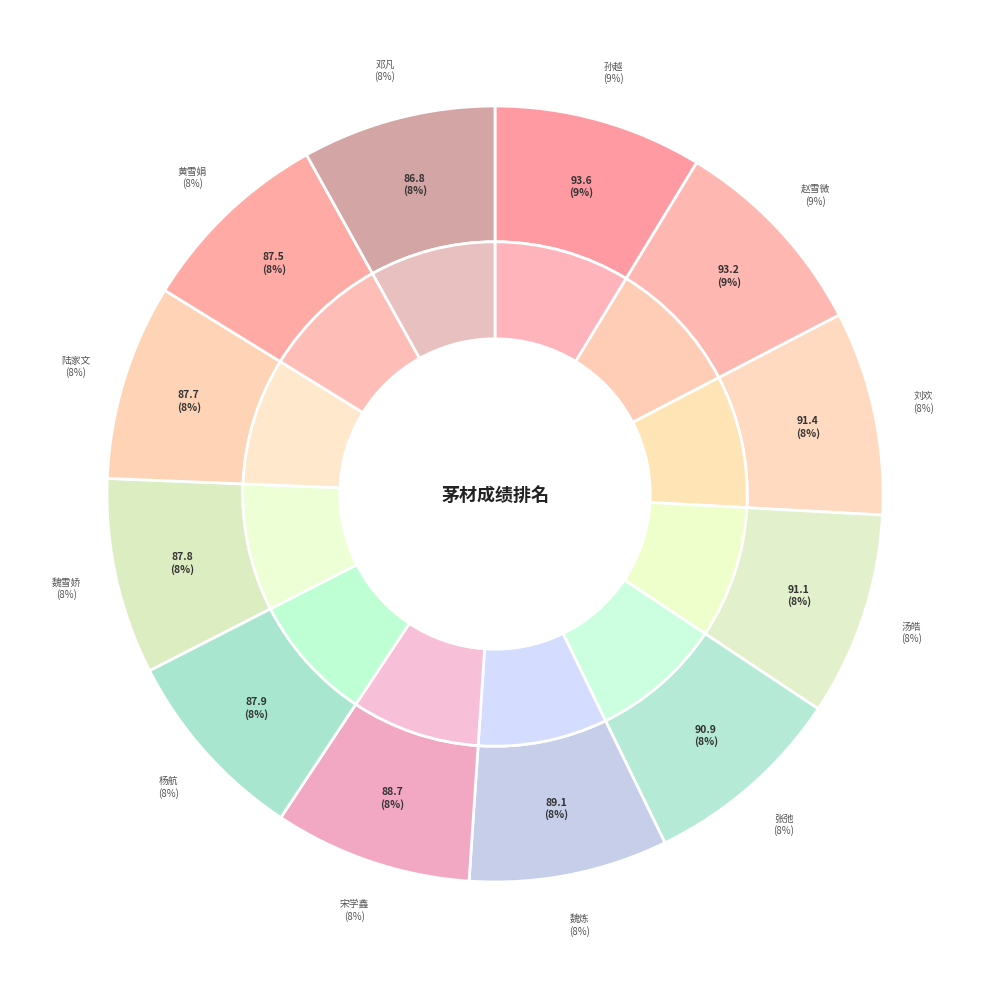

True or false: 邓凡 accounts for 1% of the total.

False